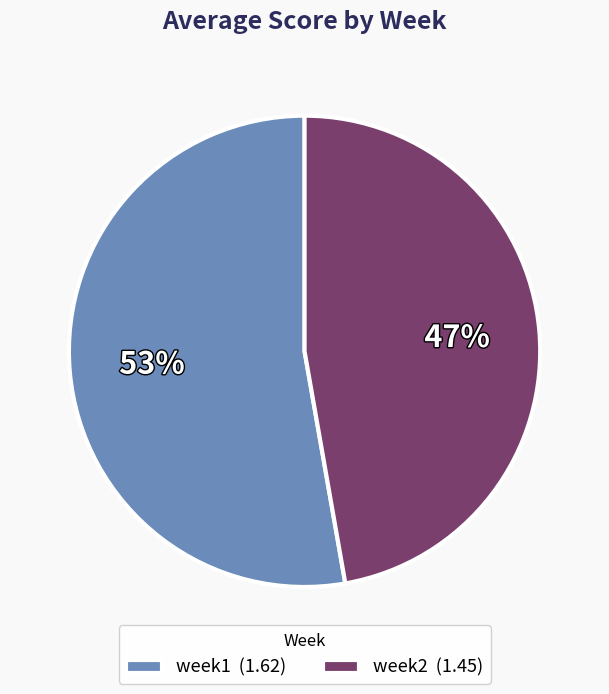

What is the largest slice in the pie chart?

week1